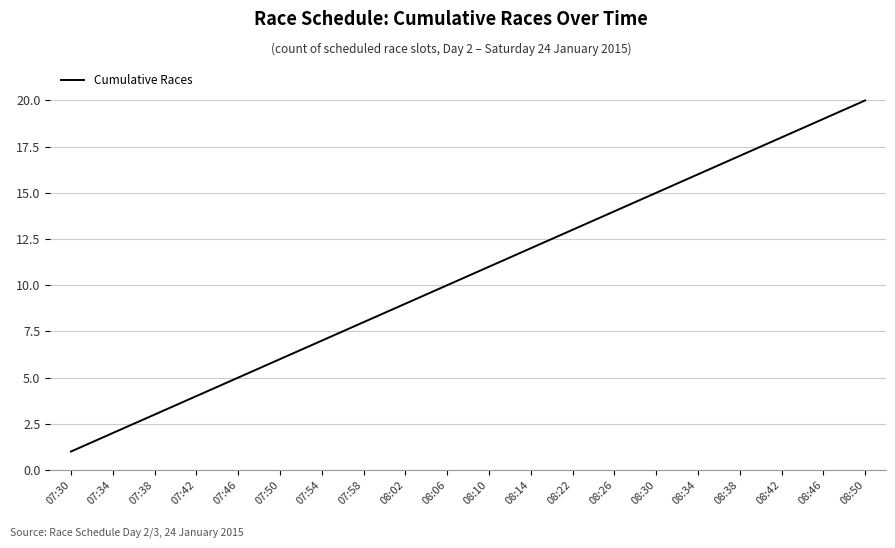

List the labels in order of value, largest first.

08:50, 08:46, 08:42, 08:38, 08:34, 08:30, 08:26, 08:22, 08:14, 08:10, 08:06, 08:02, 07:58, 07:54, 07:50, 07:46, 07:42, 07:38, 07:34, 07:30